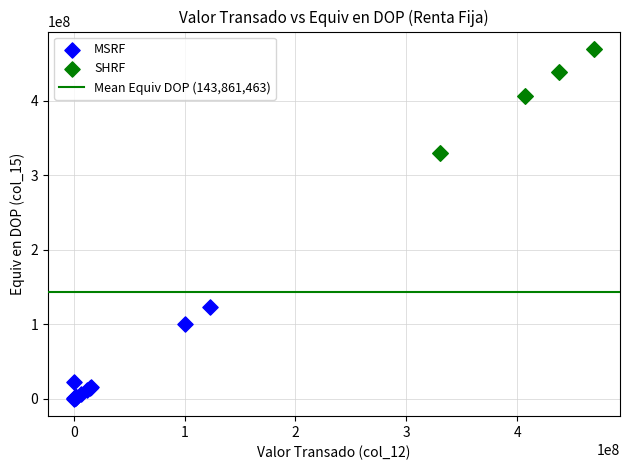

Which series has the widest spread of Y values?

SHRF